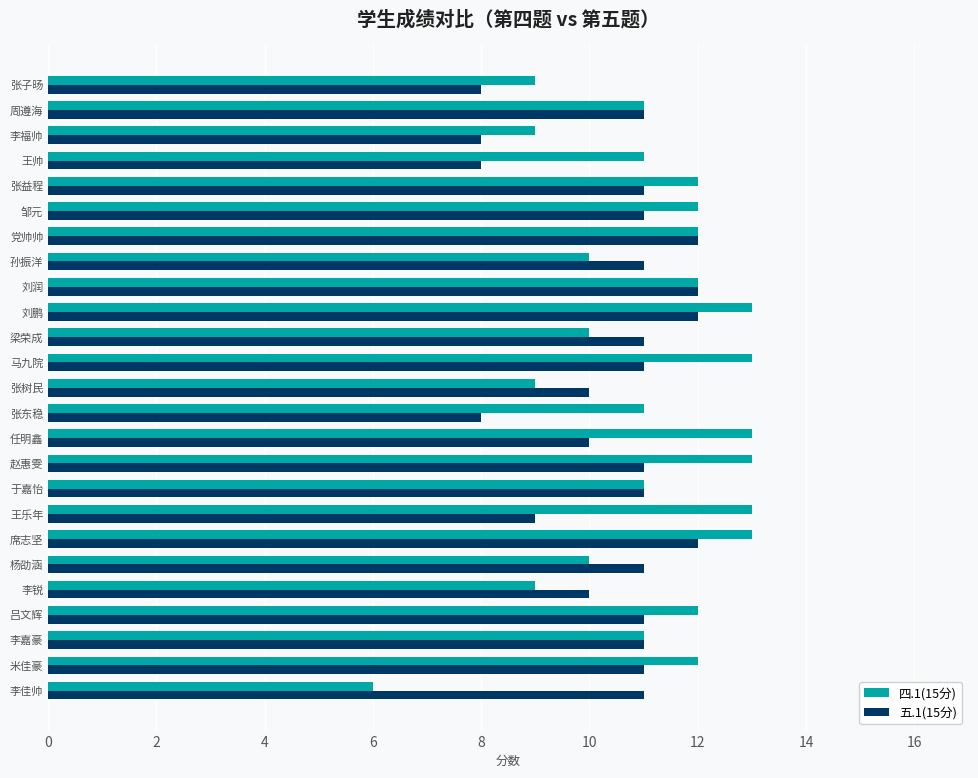

Which series has the largest range (max minus min)?

四.1(15分)